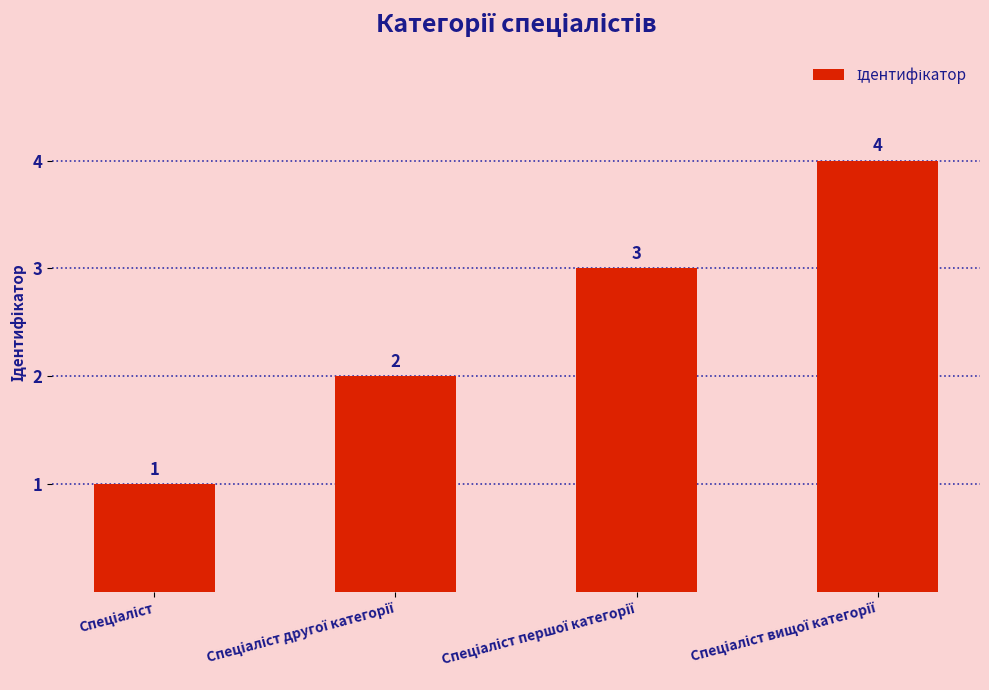

What is the sum of all values?

10